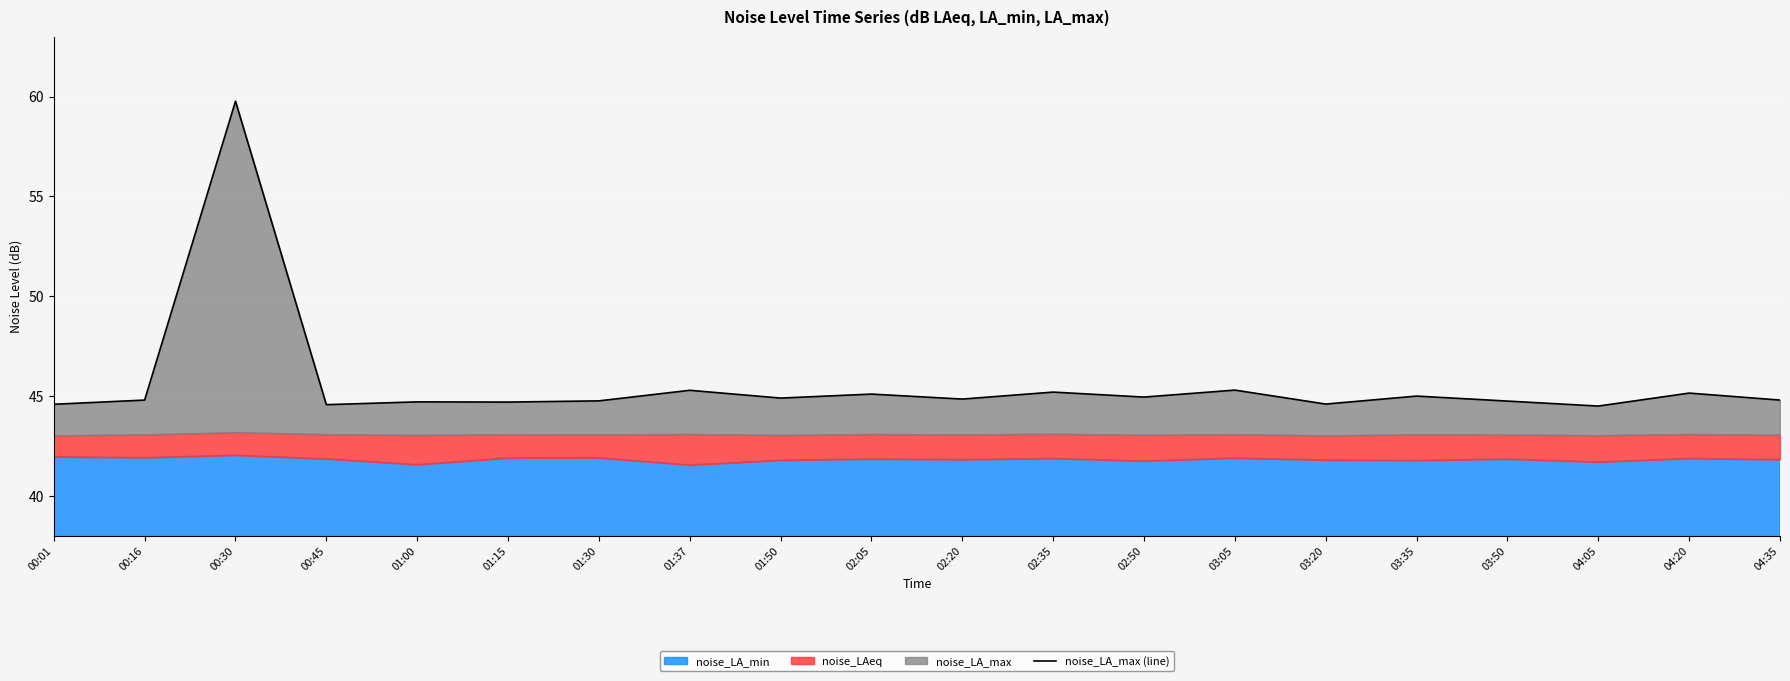

At which category does the chart reach its minimum across all series?

04:05